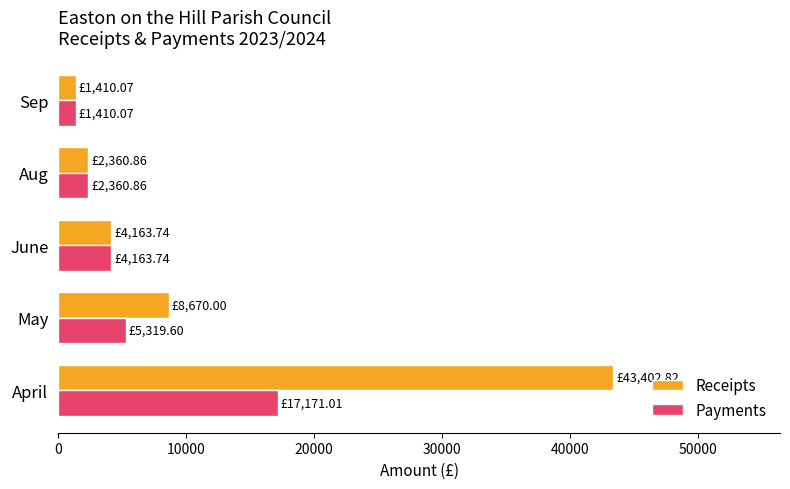

What is the difference between the maximum and minimum values in the Payments series?

15760.9